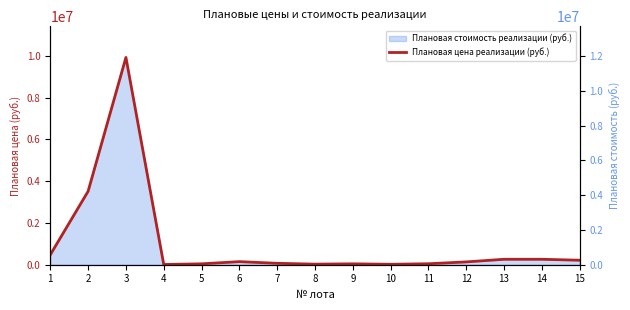

Which category has the highest value across all series?

3